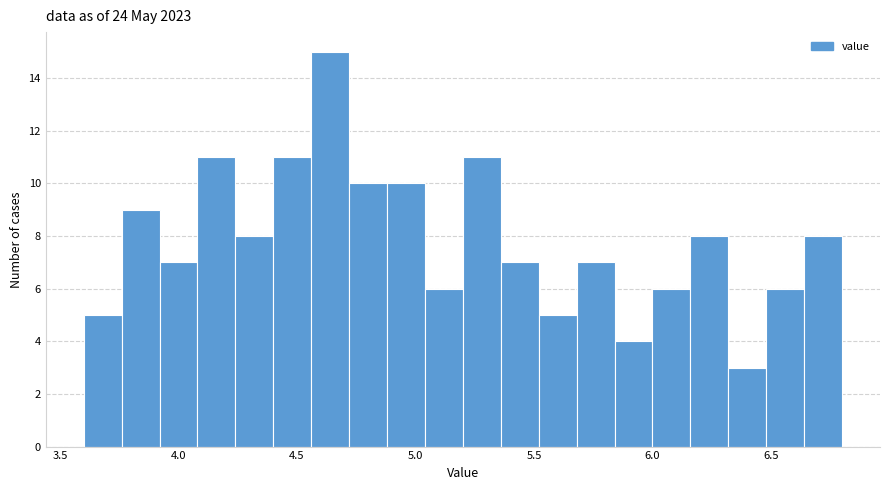

Read against the x-axis, roughly where is the centre of the tallest bar?

4.65